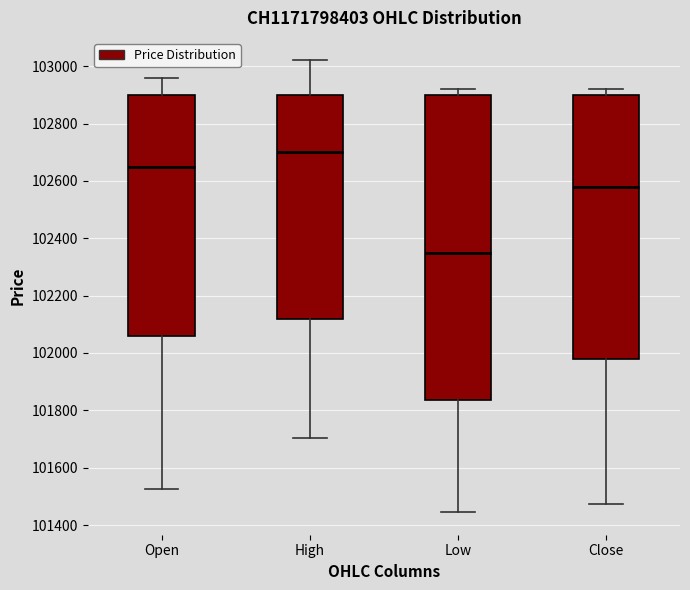

Which box's median line is the lowest?

Low